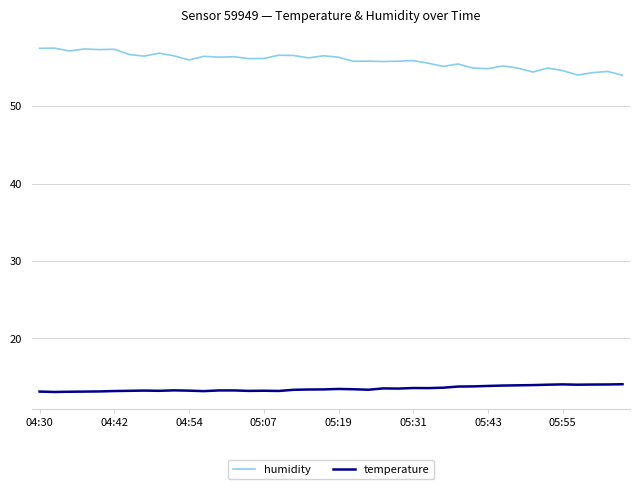

Rank the series by their maximum value, from highest to lowest.

humidity, temperature